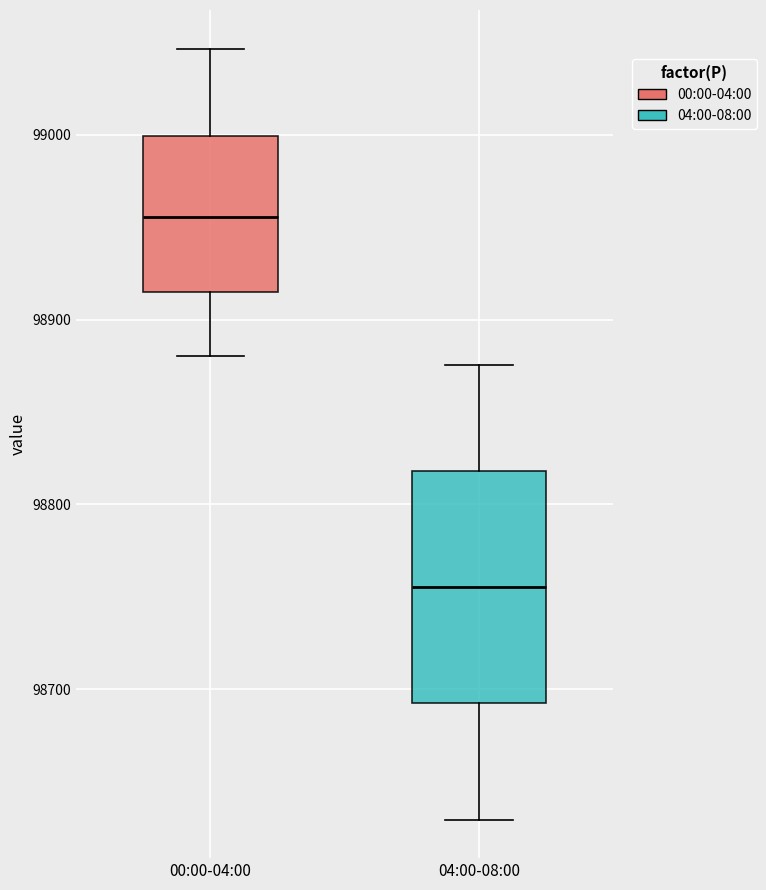

Reading left to right, transcribe this box plot: for each box, give where its median line is, the range the box spans, and where its two whiskers end, as read against the y-axis. The values are not printed on the chart, so give them approximately, as read against the axis.

00:00-04:00: median 98960, box 98910 to 99000, whiskers 98880 to 99050
04:00-08:00: median 98760, box 98690 to 98820, whiskers 98630 to 98880